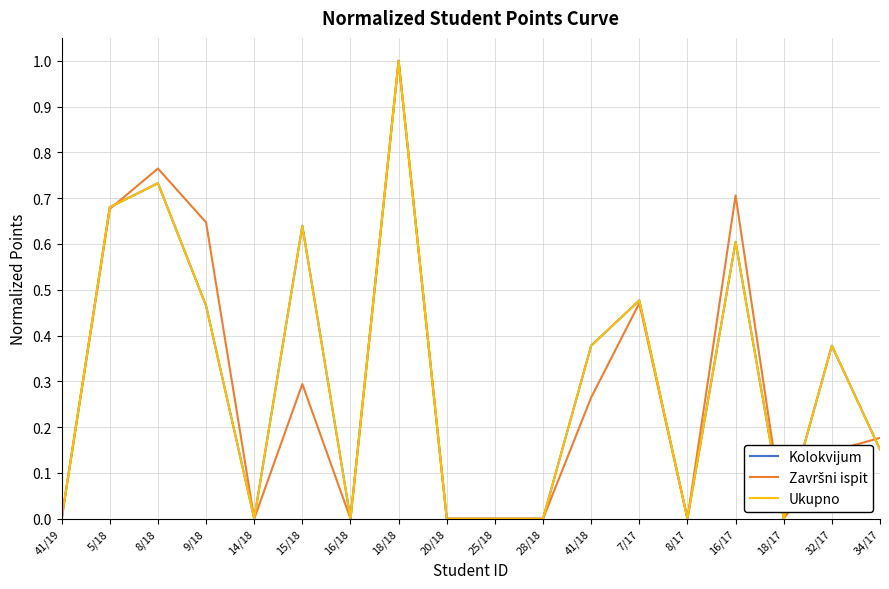

Is this an area chart (filled region under the line)?

No